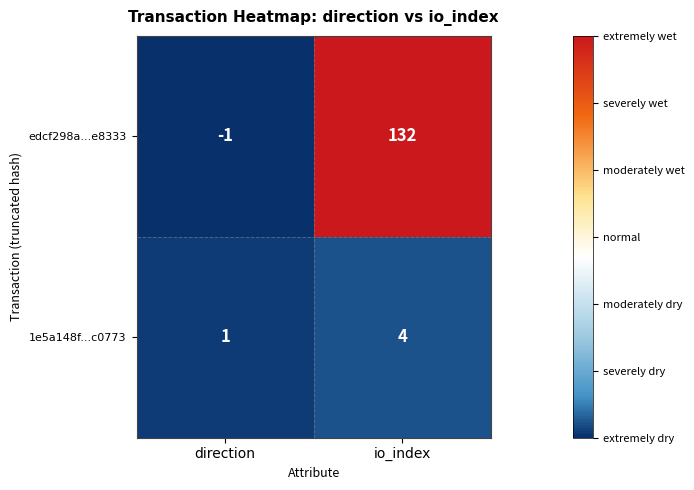

Is it true that edcf298a...e8333 equals 64 at io_index?

False